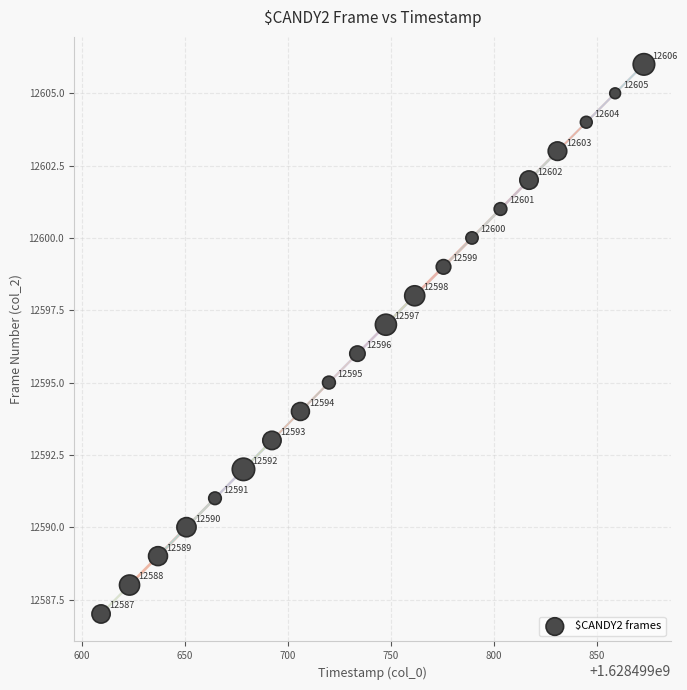

What Y value in the scatter plot is closest to 12596?

12596